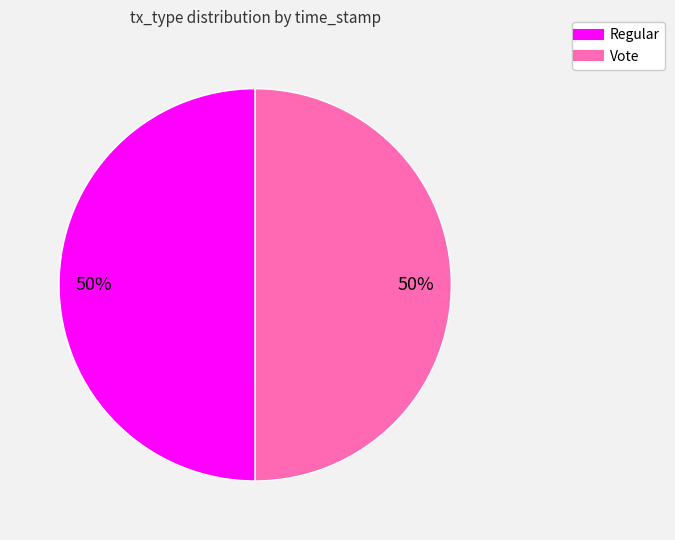

What percentage is the Vote slice, to the nearest percent?

50%